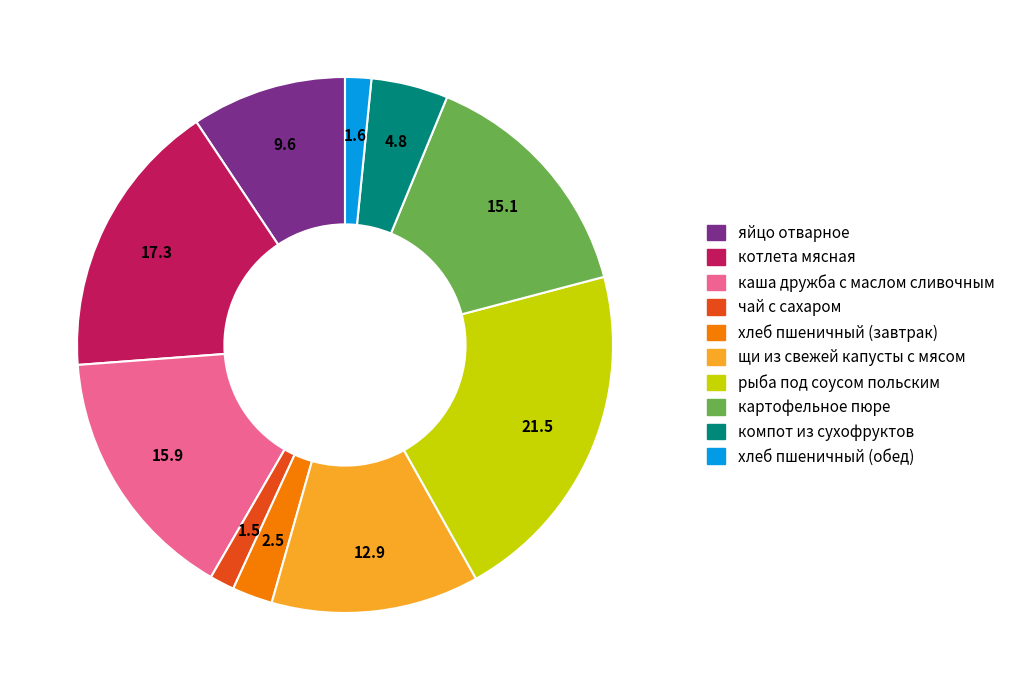

Do хлеб пшеничный (обед) and чай с сахаром together represent more than half of the pie?

No